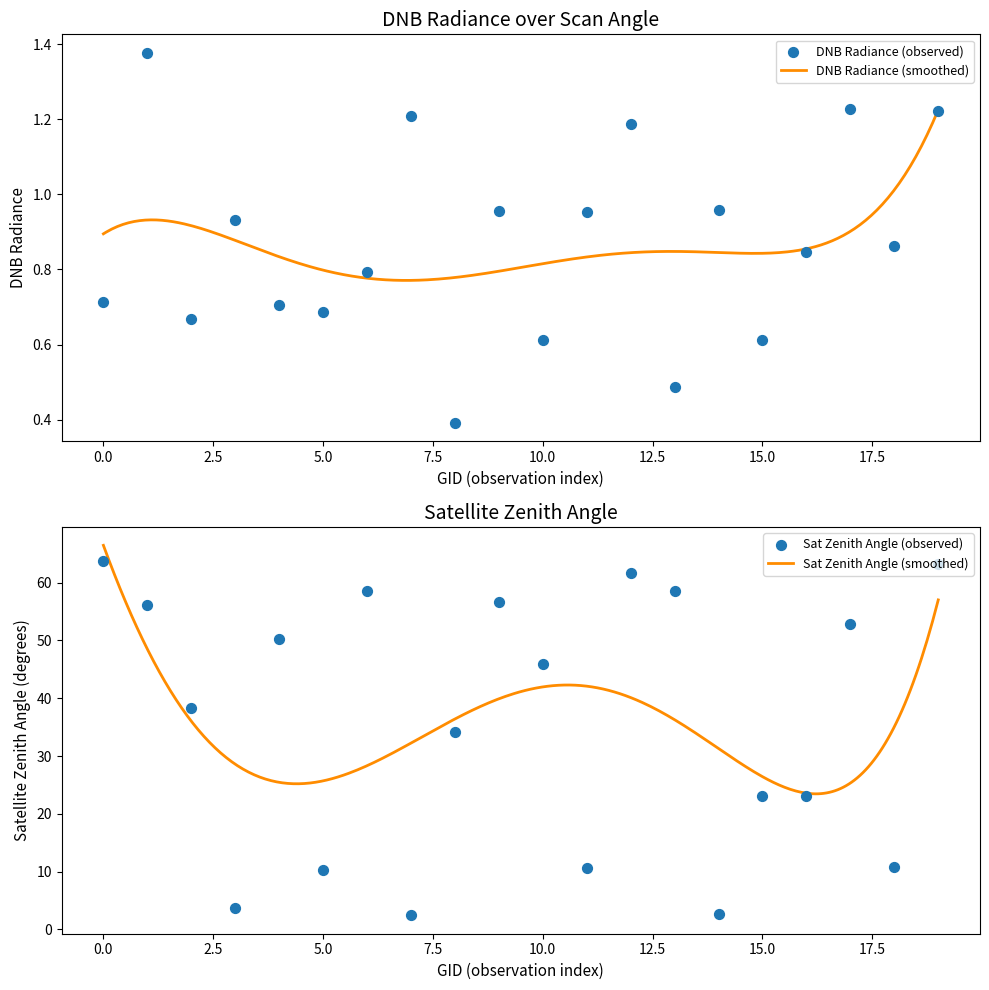

Is the value of dnbrad at 133159 greater than the value of satz at 139813?

No